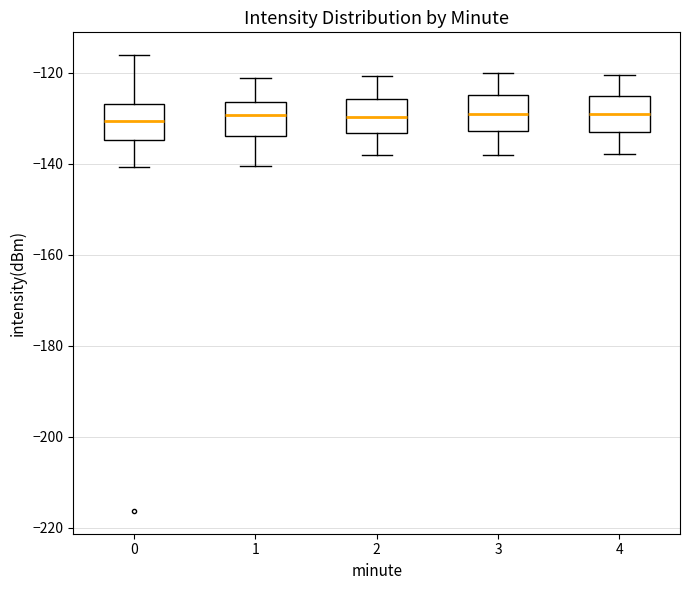

Reading left to right, transcribe this box plot: for each box, give where its median line is, the range the box spans, and where its two whiskers end, as read against the y-axis. The values are not printed on the chart, so give them approximately, as read against the axis.

0: median -130, box -134 to -126, whiskers -140 to -116
1: median -130, box -134 to -126, whiskers -140 to -122
2: median -130, box -134 to -126, whiskers -138 to -120
3: median -128, box -132 to -124, whiskers -138 to -120
4: median -130, box -132 to -126, whiskers -138 to -120